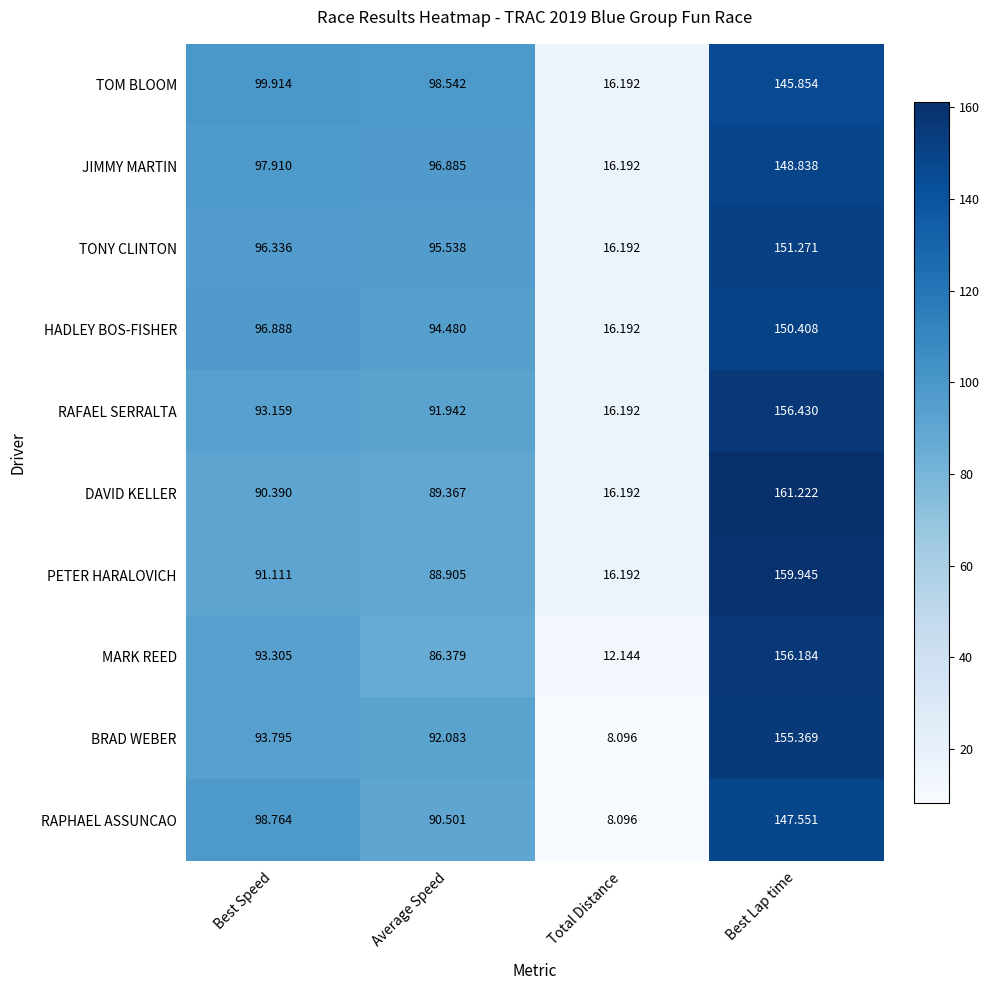

Rank the series by their maximum value, from lowest to highest.

TOM BLOOM, RAPHAEL ASSUNCAO, JIMMY MARTIN, HADLEY BOS-FISHER, TONY CLINTON, BRAD WEBER, MARK REED, RAFAEL SERRALTA, PETER HARALOVICH, DAVID KELLER